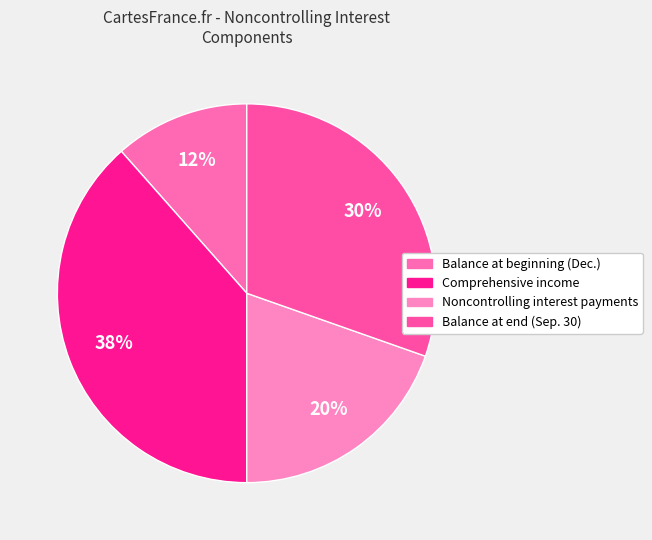

Count the number of slices in the pie.

4